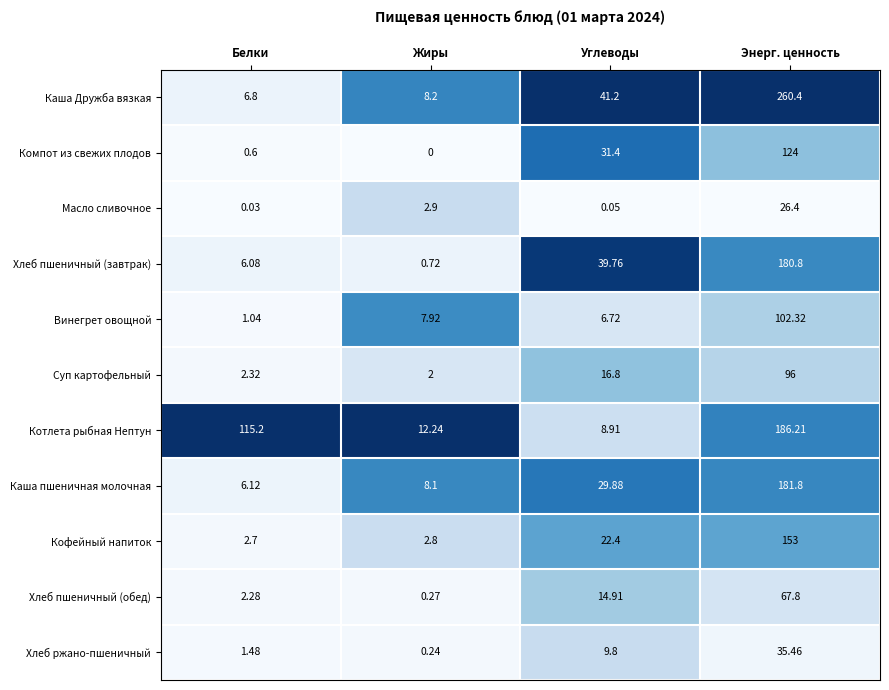

Rank the series at Белки from lowest to highest value.

Масло сливочное, Компот из свежих плодов, Винегрет овощной, Хлеб ржано-пшеничный, Хлеб пшеничный (обед), Суп картофельный, Кофейный напиток, Хлеб пшеничный (завтрак), Каша пшеничная молочная, Каша Дружба вязкая, Котлета рыбная Нептун